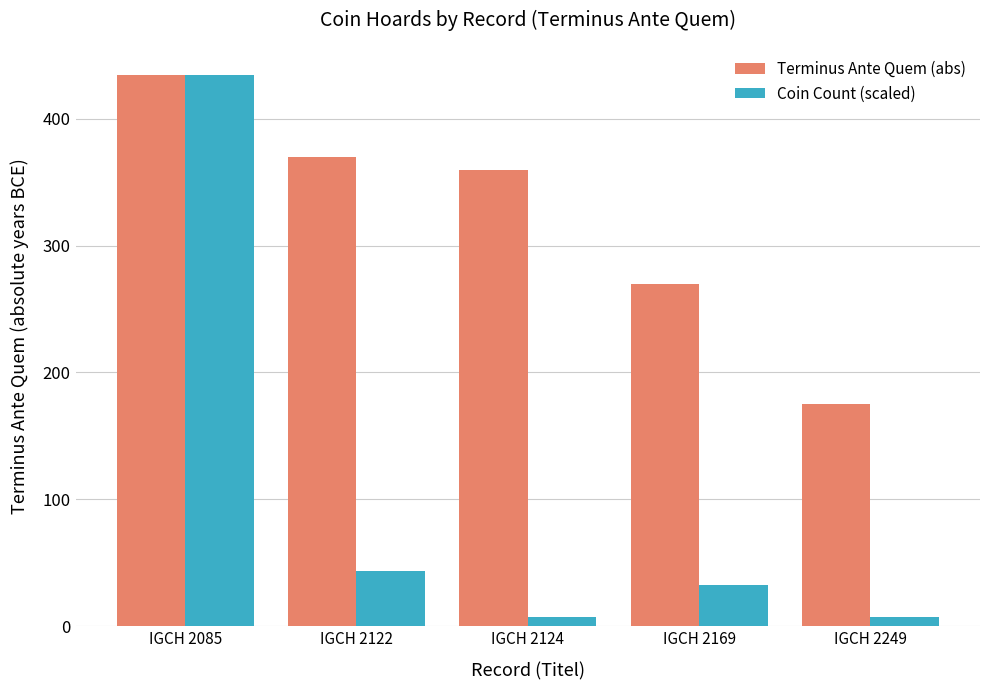

How many groups of bars are there?

5